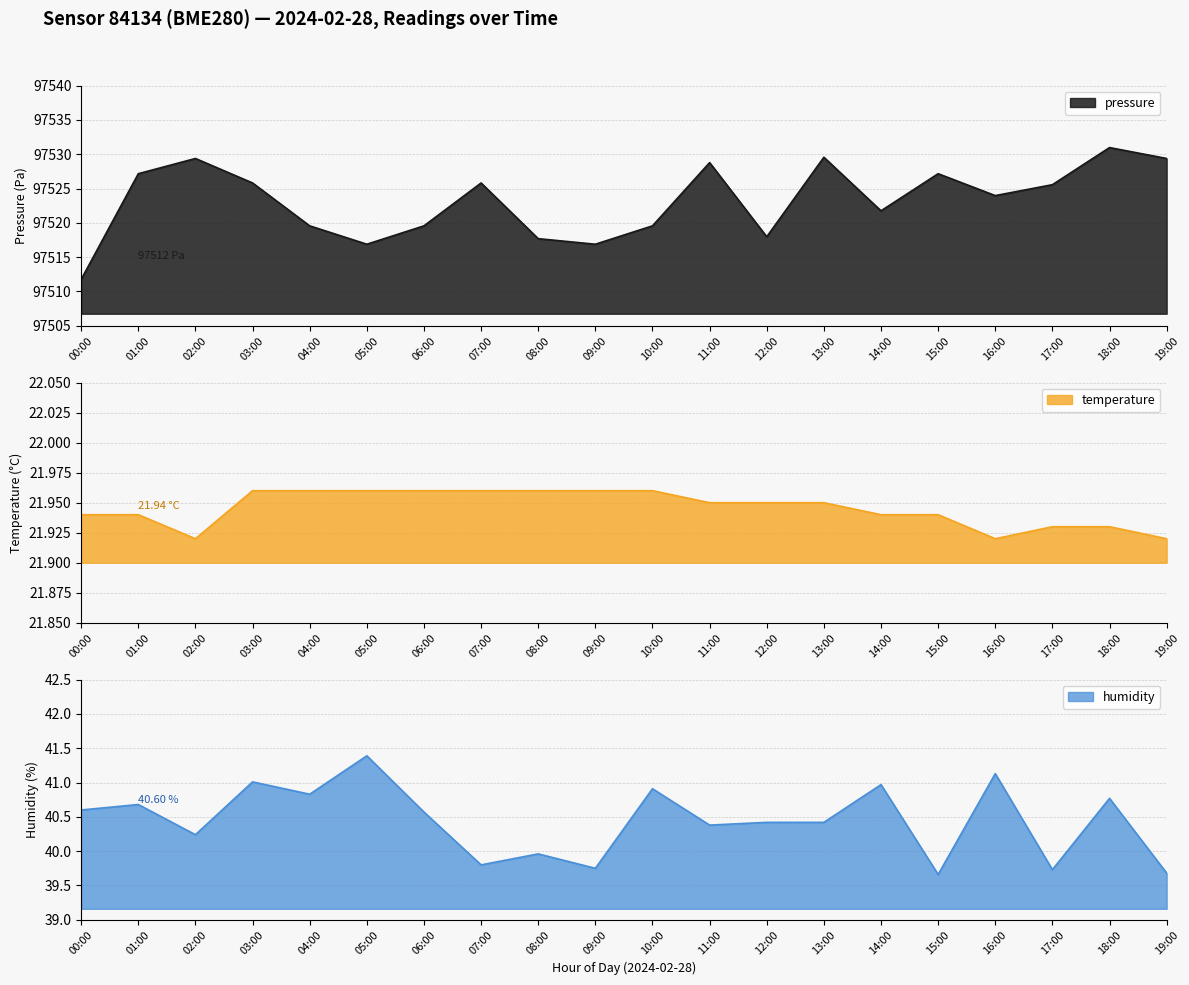

What are all the series names shown in the legend?

pressure, temperature, humidity